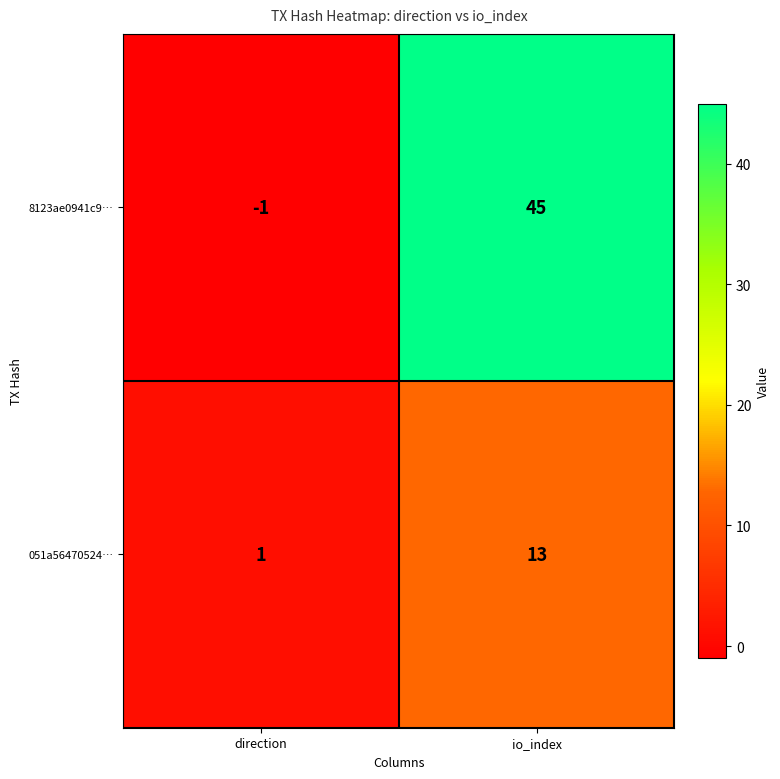

At which category is the sum across all series the highest?

io_index